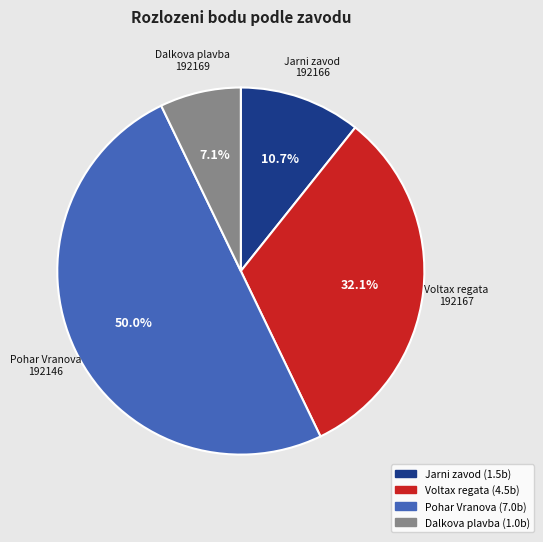

Rank the categories by value from lowest to highest.

Dalkova plavba, Jarni zavod, Voltax regata, Pohar Vranova